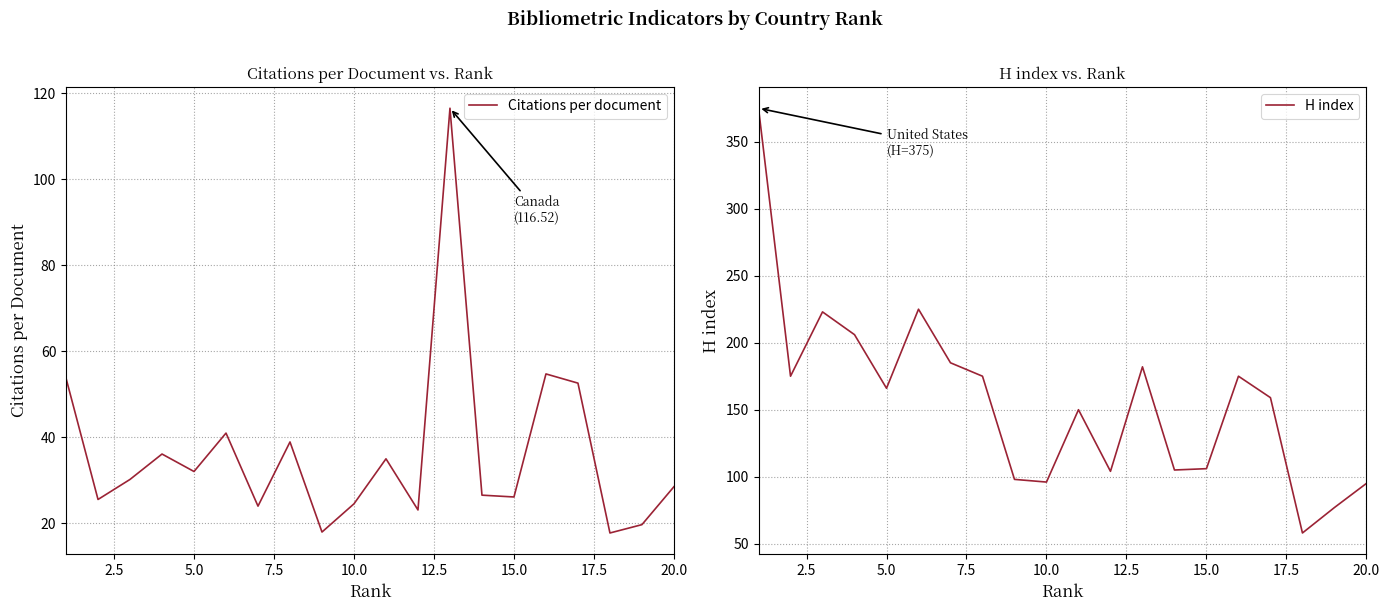

The value of Citations per document at 5.0 is 32.1. True or false?

True